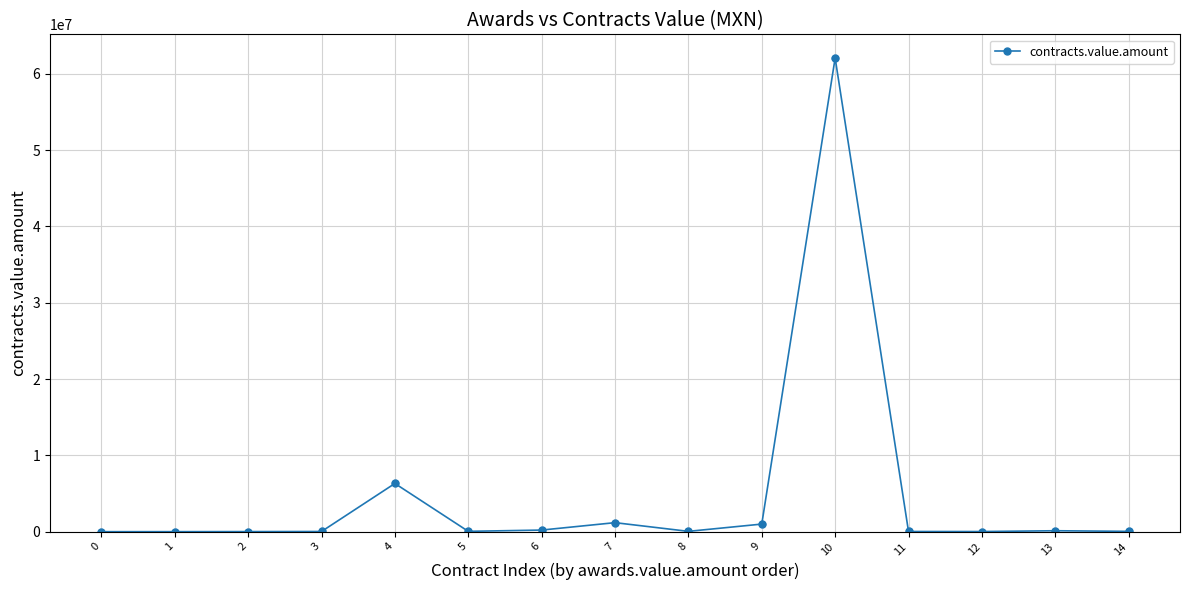

True or false: the data has more than 2 interior local peaks.

True